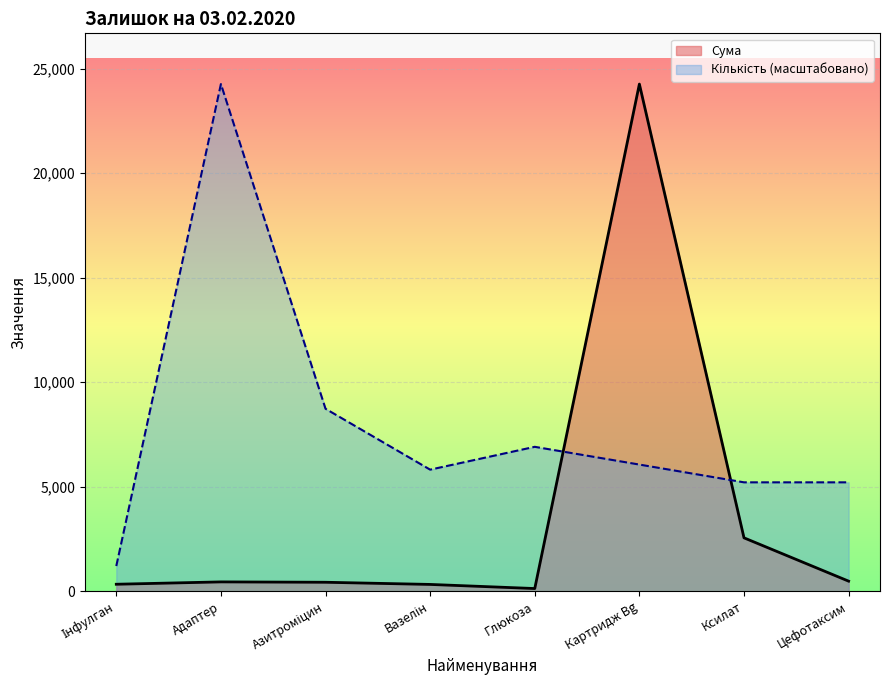

What is the label of the 3rd point from the right?

Картридж Bg